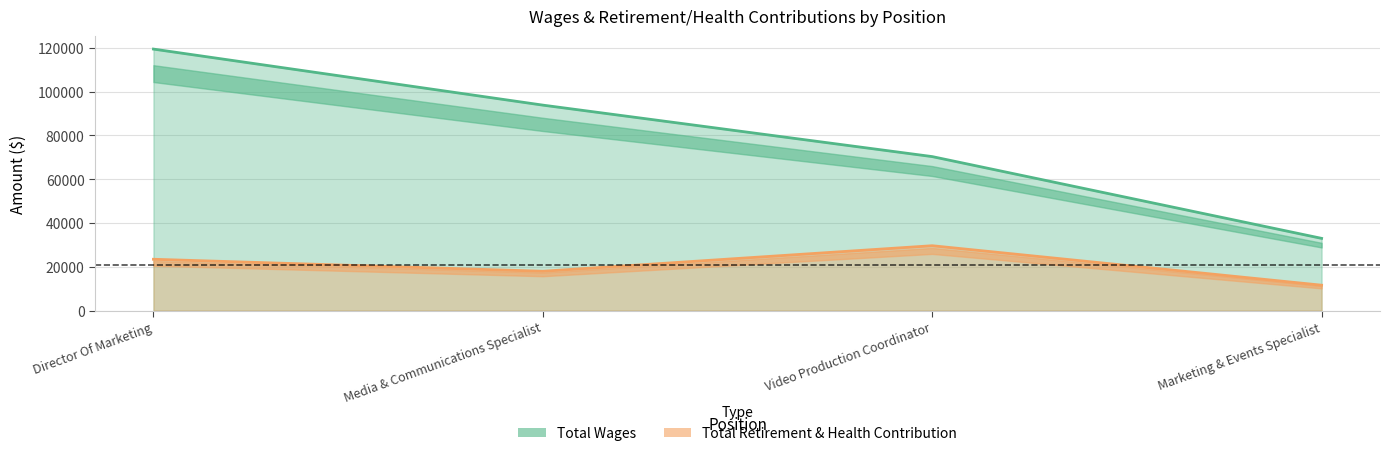

What is the sum of the Total Wages values at Director Of Marketing and Video Production Coordinator?

189732